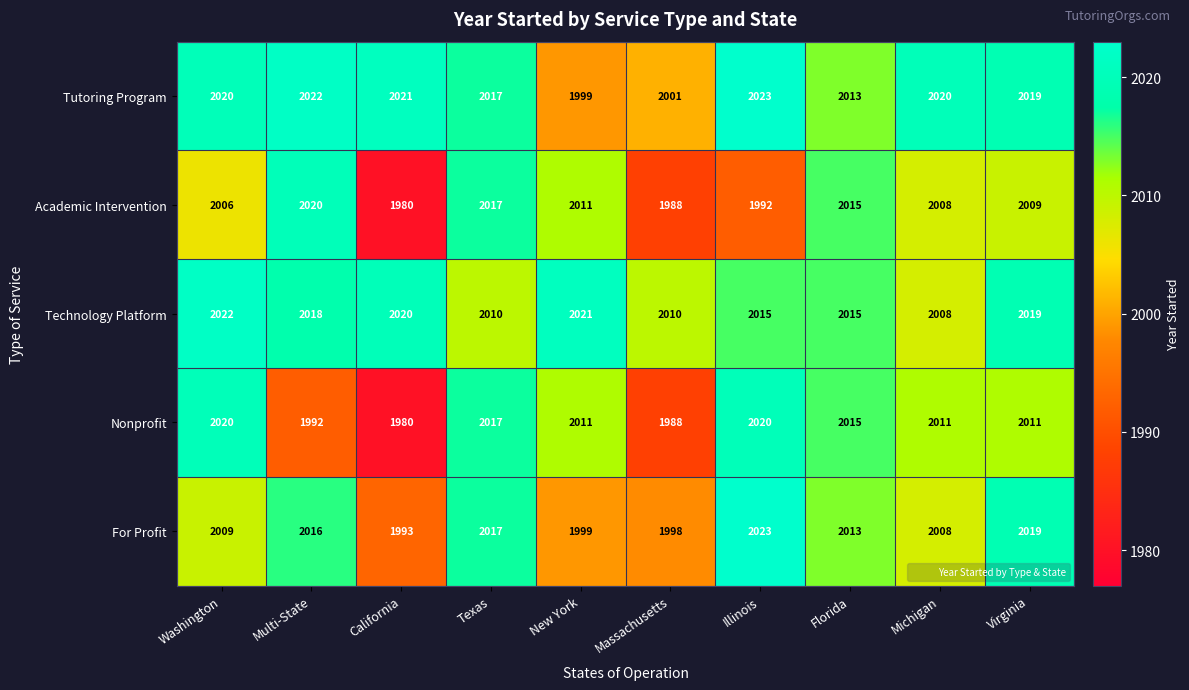

True or false: Technology Platform has a value of 2010 at Texas.

True